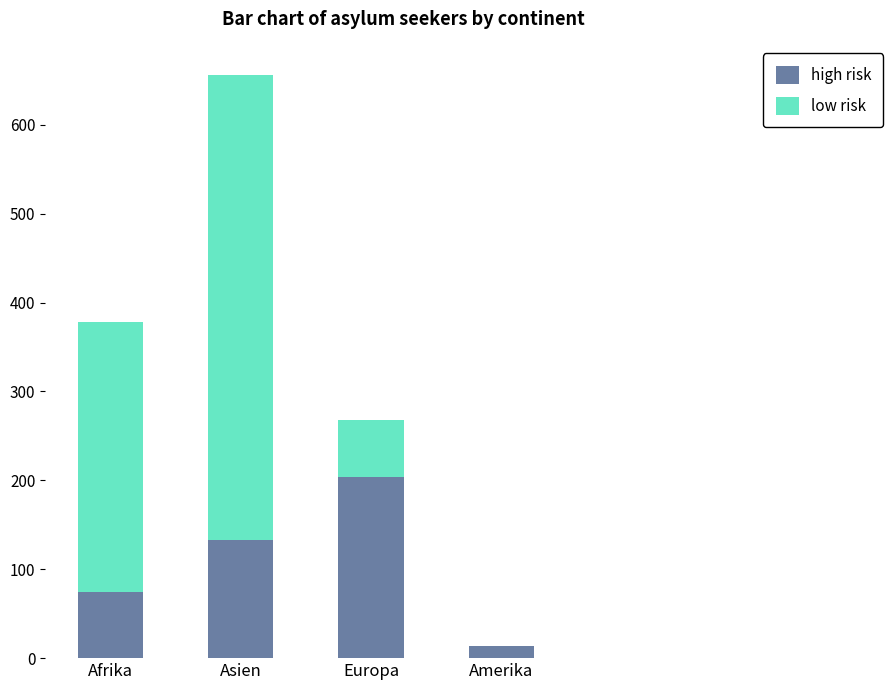

What value does the high risk series have at Asien?

133